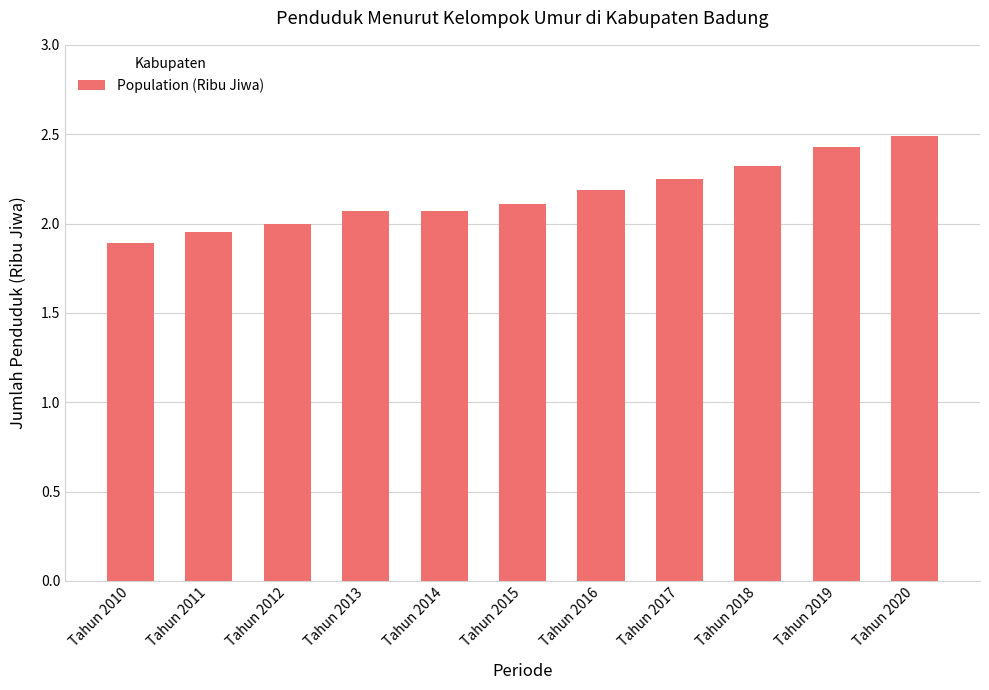

What is the change in value from Tahun 2012 to Tahun 2019?

+0.4